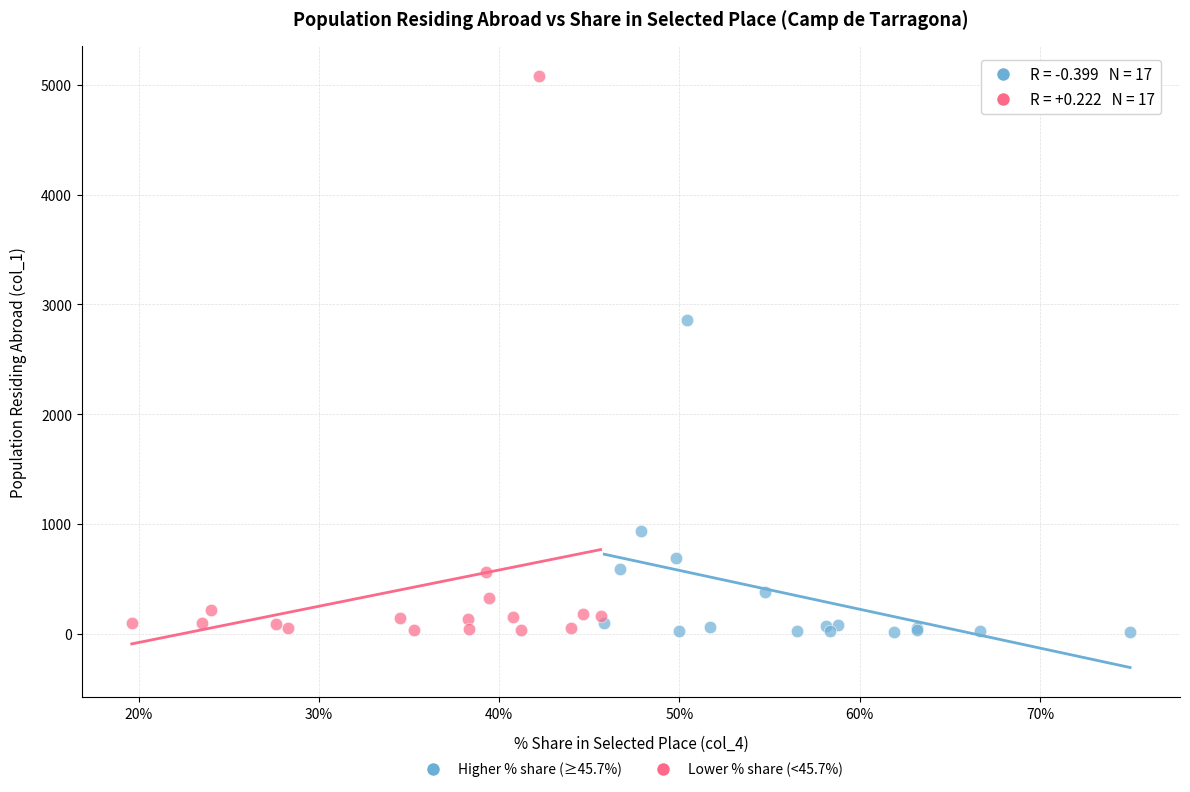

Which series reaches the maximum Y coordinate?

Lower % share (<45.7%)